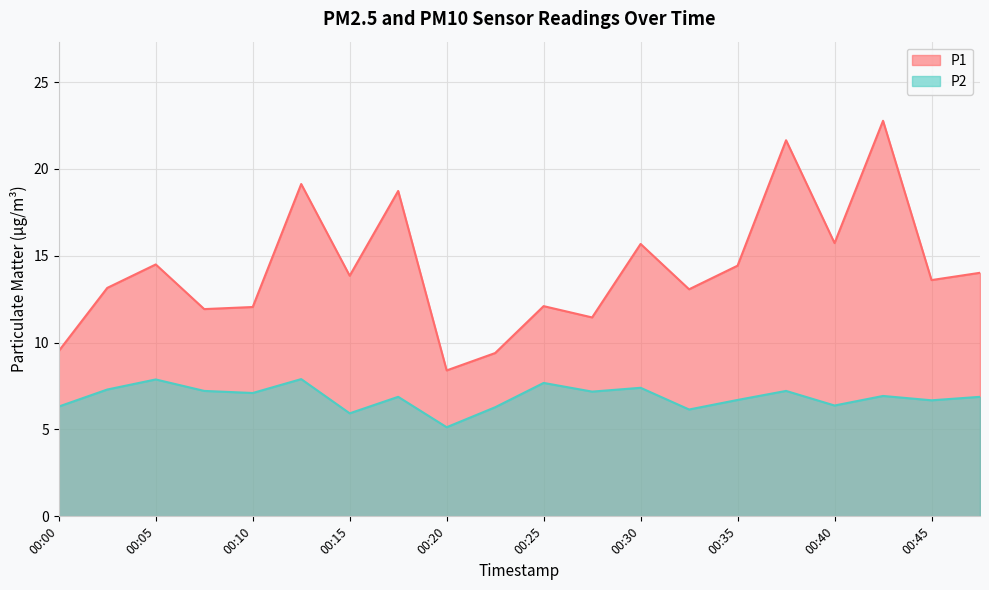

Which series has the largest total across all categories?

P1